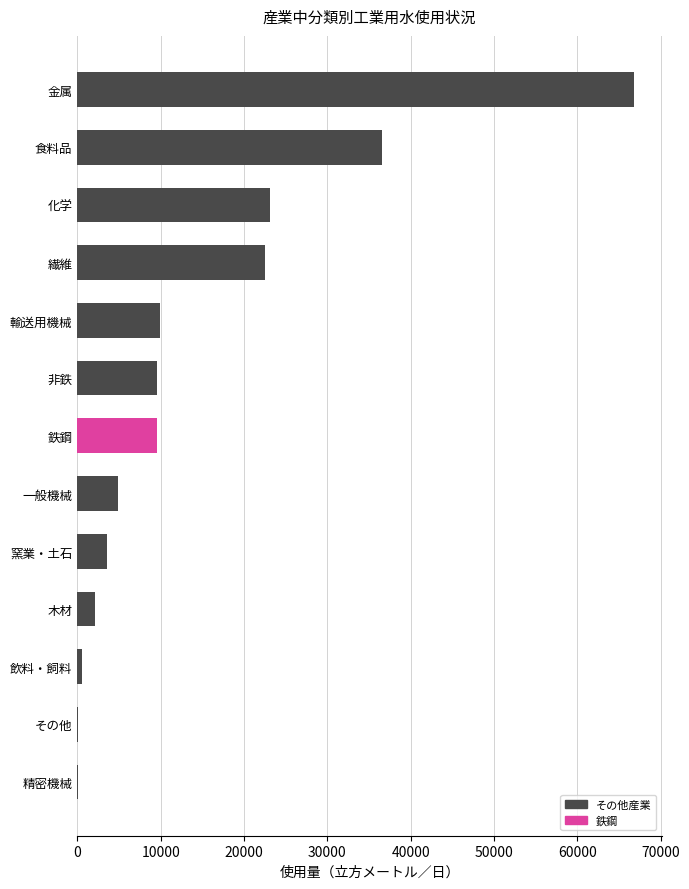

What is the greatest value displayed?

66769